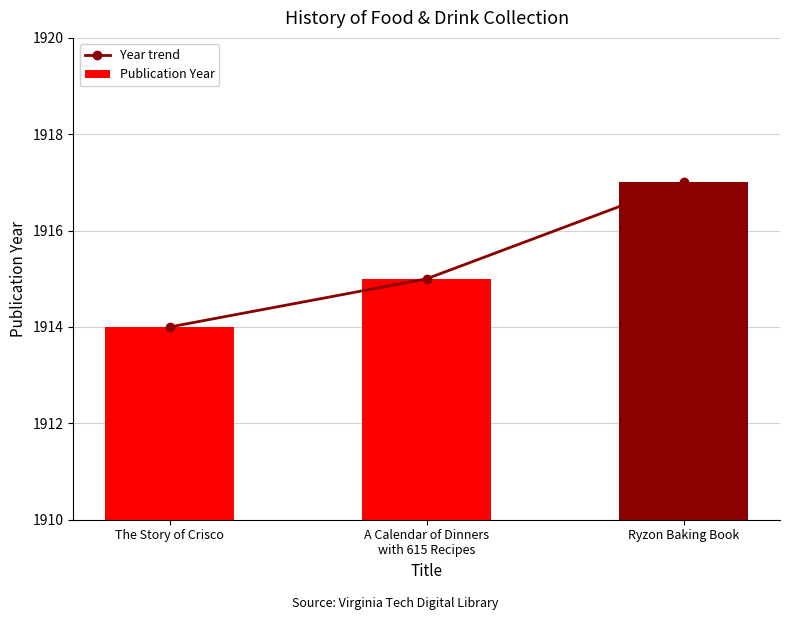

What is the label of the 2nd bar from the left?

A Calendar of Dinners
with 615 Recipes